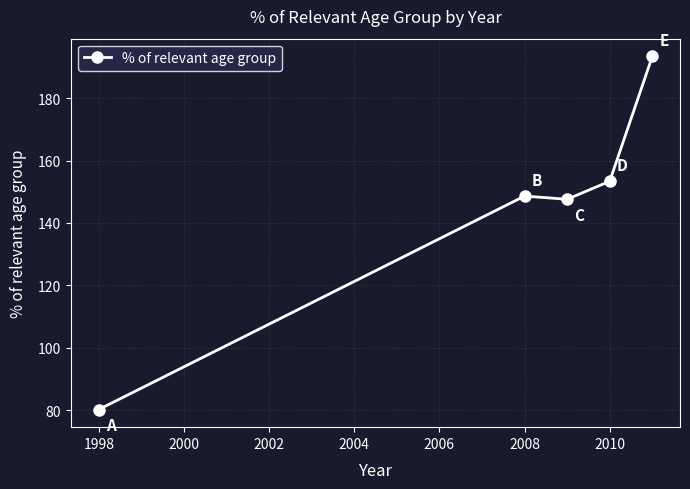

How many data points does each series have?

5